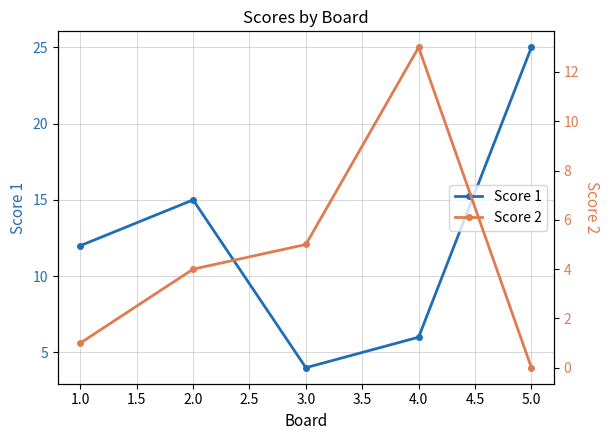

Where is Score 1 nearest to the value 14?

2.0